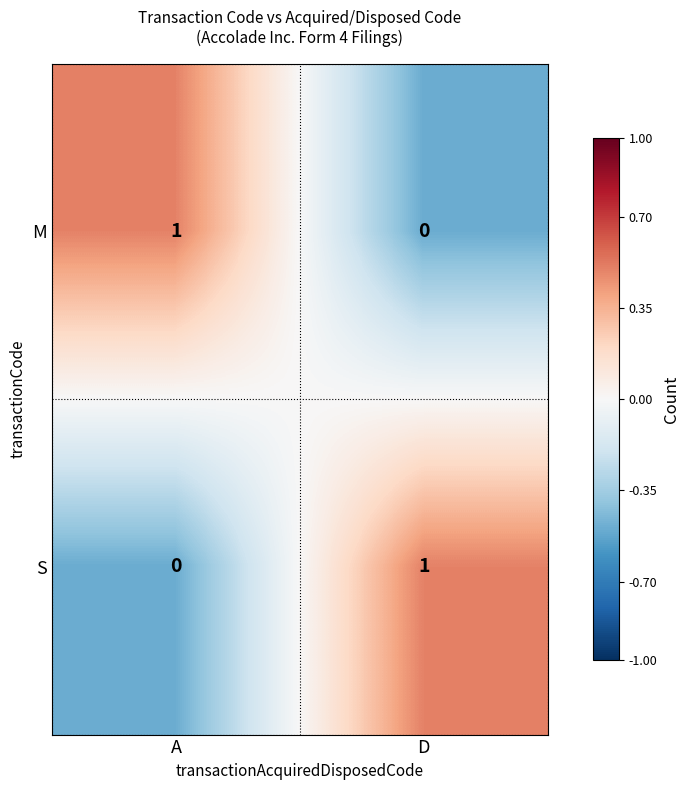

How many distinct data groups are displayed?

2